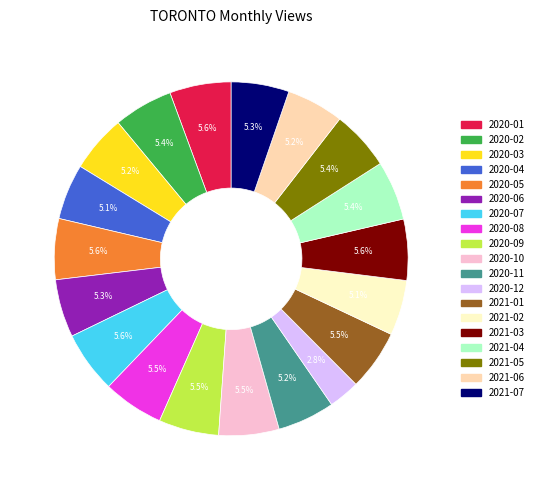

The 2020-07 slice represents 6% of the pie. True or false?

True